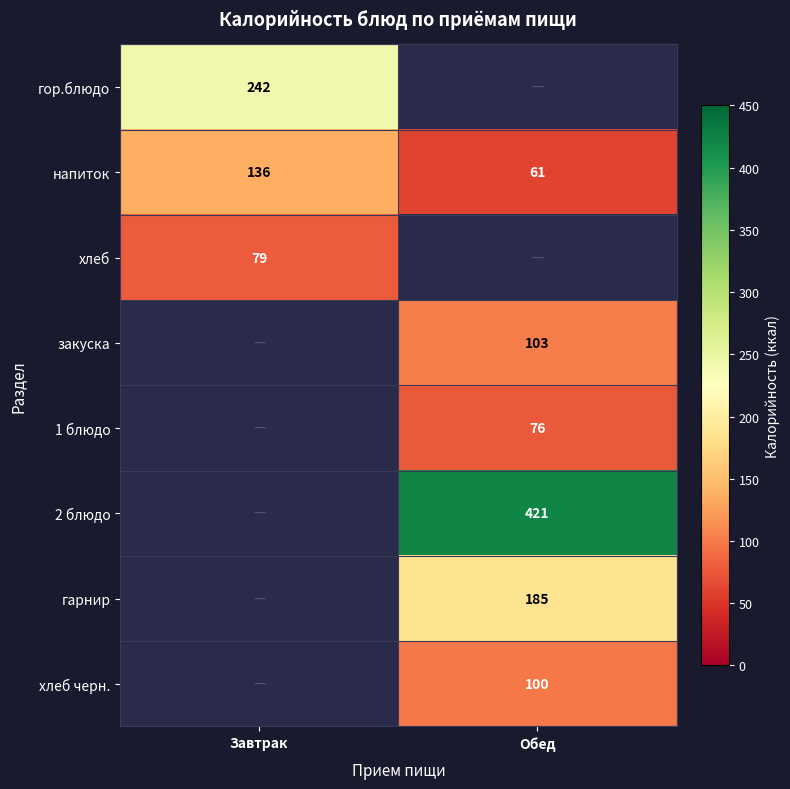

Read the напиток value at Обед, to the nearest 10.

60